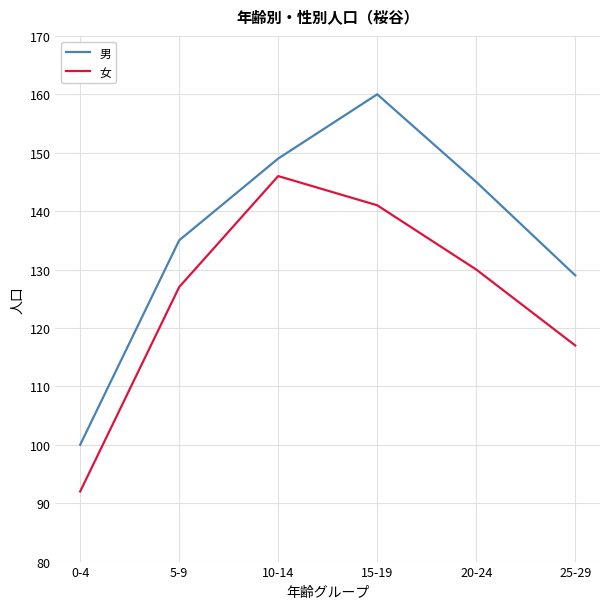

What is the sum of all 男 values?

818